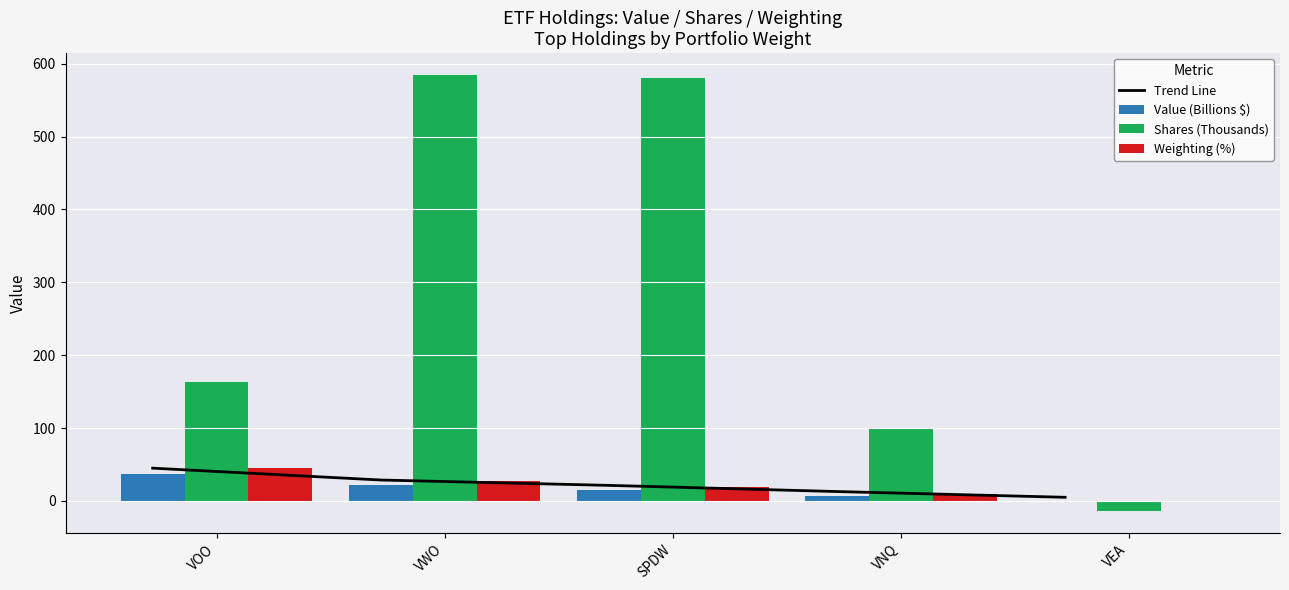

What is the label of the 2nd bar from the left?

VWO